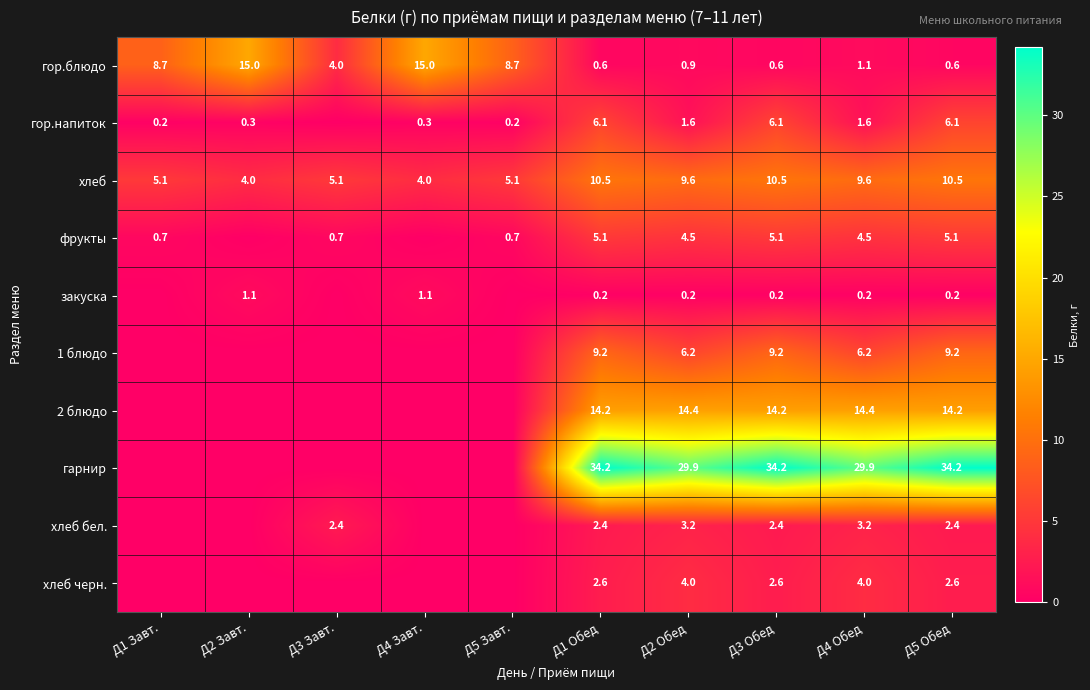

What is the spread (max minus min) of values at Д5 Завт.?

8.7